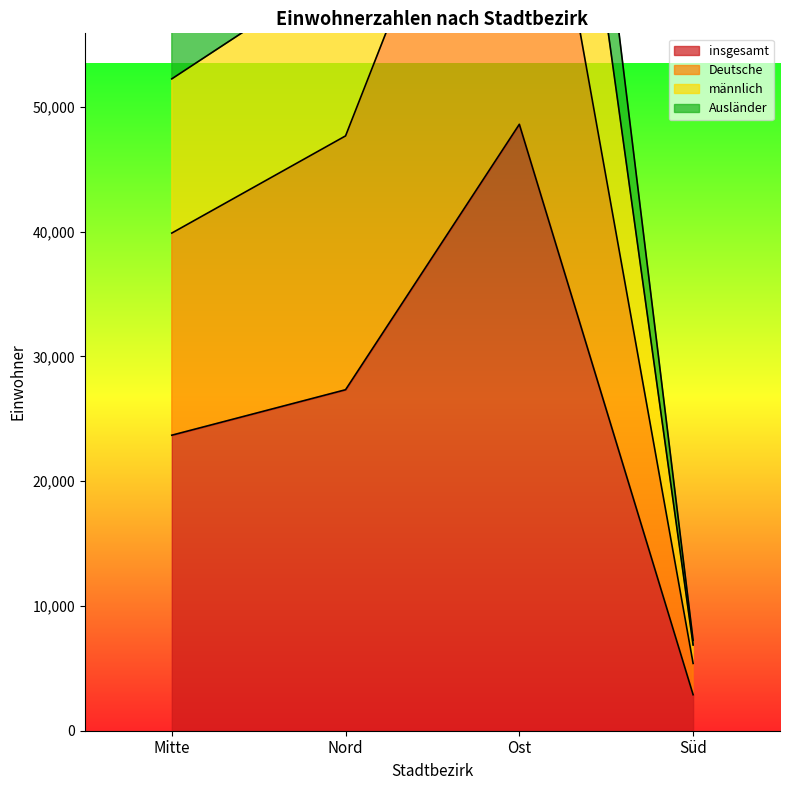

List the labels in order of Ausländer value, smallest first.

Süd, Mitte, Nord, Ost